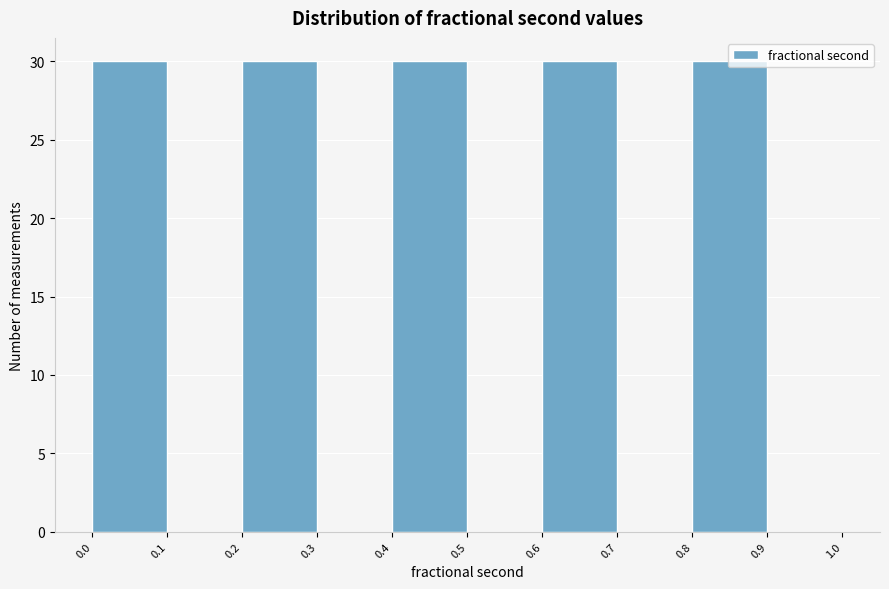

How tall is the bar that spans 0.0 to 0.1 on the x-axis? The values are not printed on the chart, so give them approximately, as read against the axis.

30